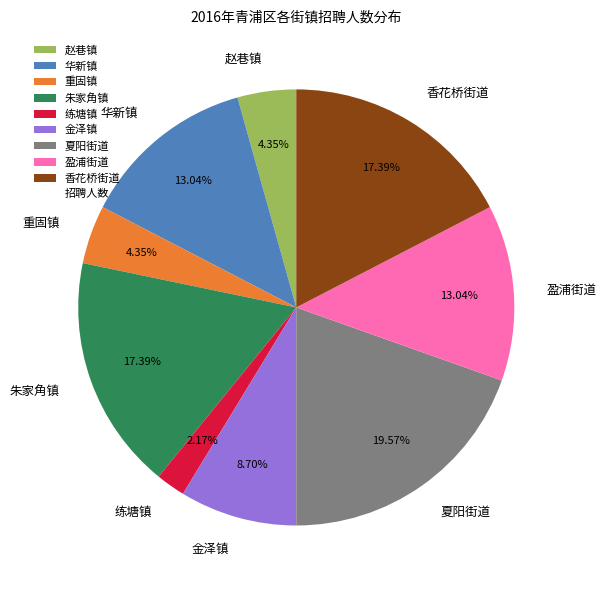

Do 赵巷镇 and 练塘镇 together represent more than half of the pie?

No